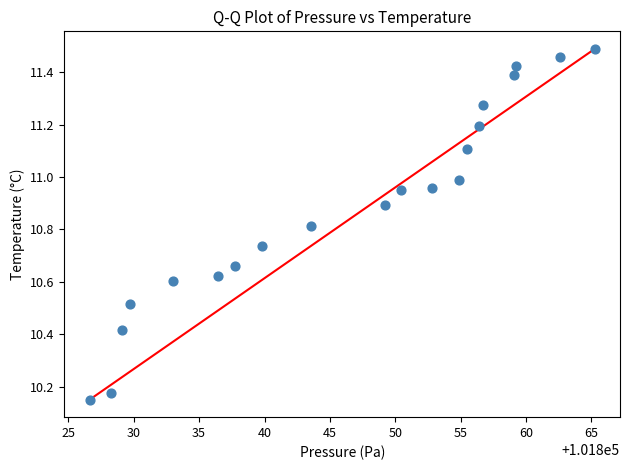

What is the range of X values (max minus min)?

38.6